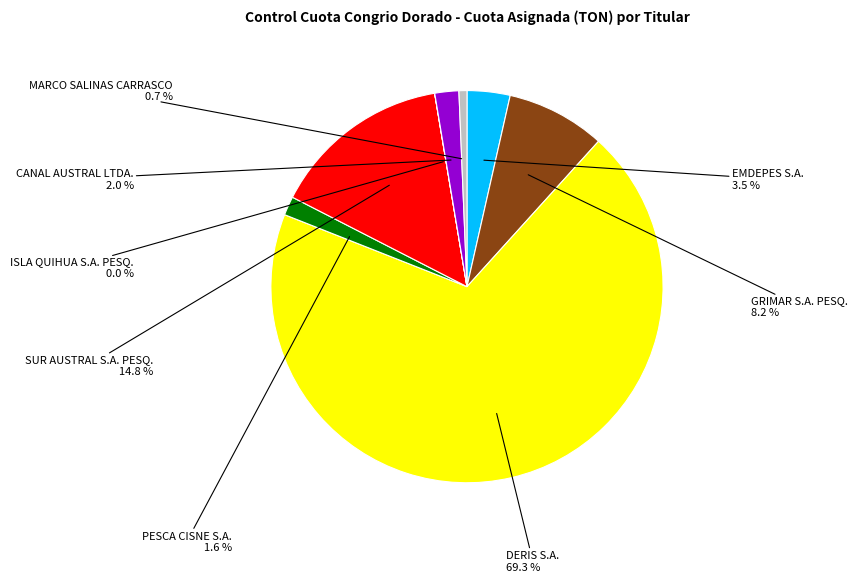

Which category accounts for the majority?

DERIS S.A.